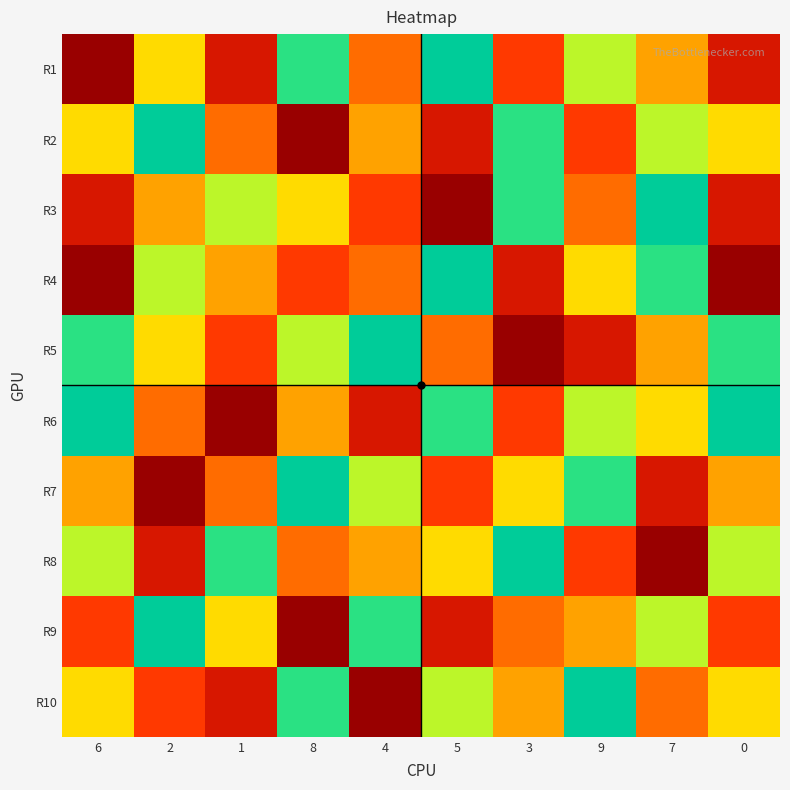

At which category is the sum across all series the highest?

1